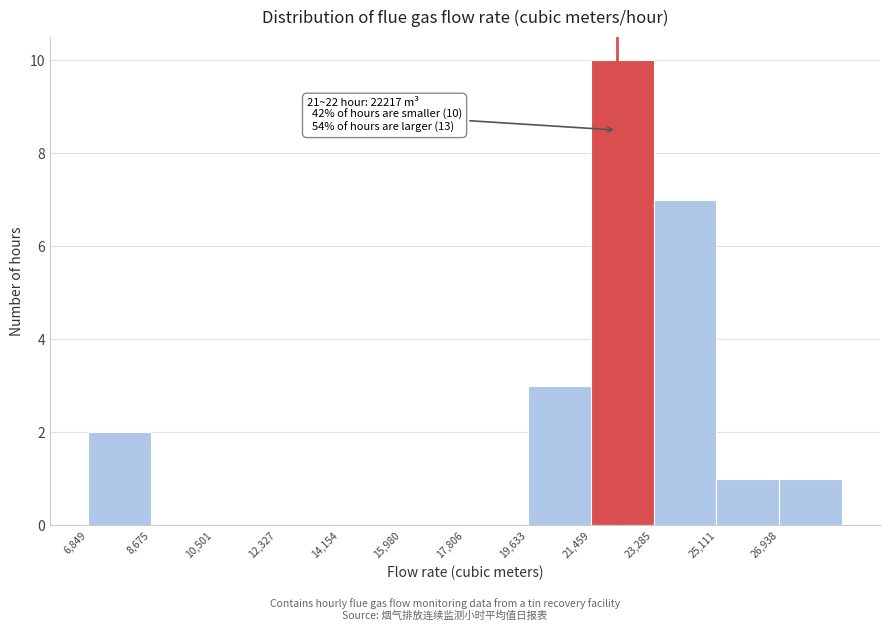

Which range on the x-axis has the tallest bar?

21400 to 23200